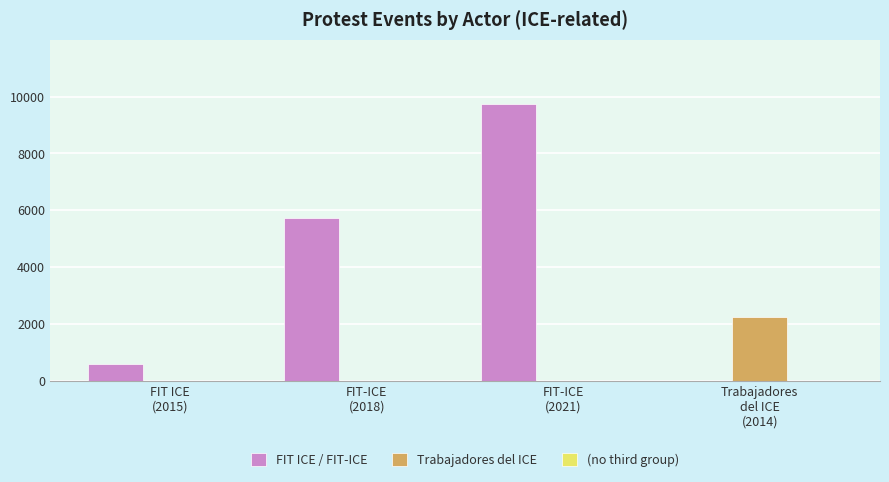

Which series has the largest total across all categories?

FIT ICE / FIT-ICE